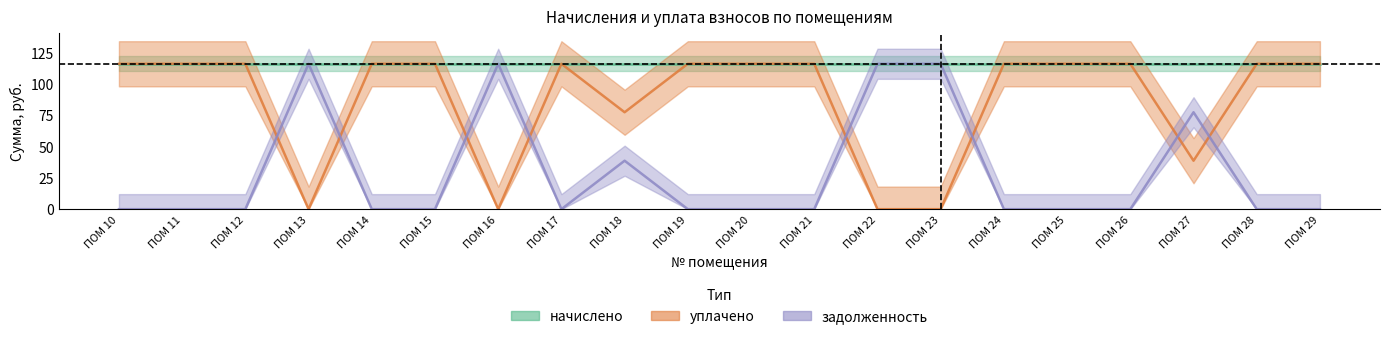

How many data points in уплачено are above 115?

14